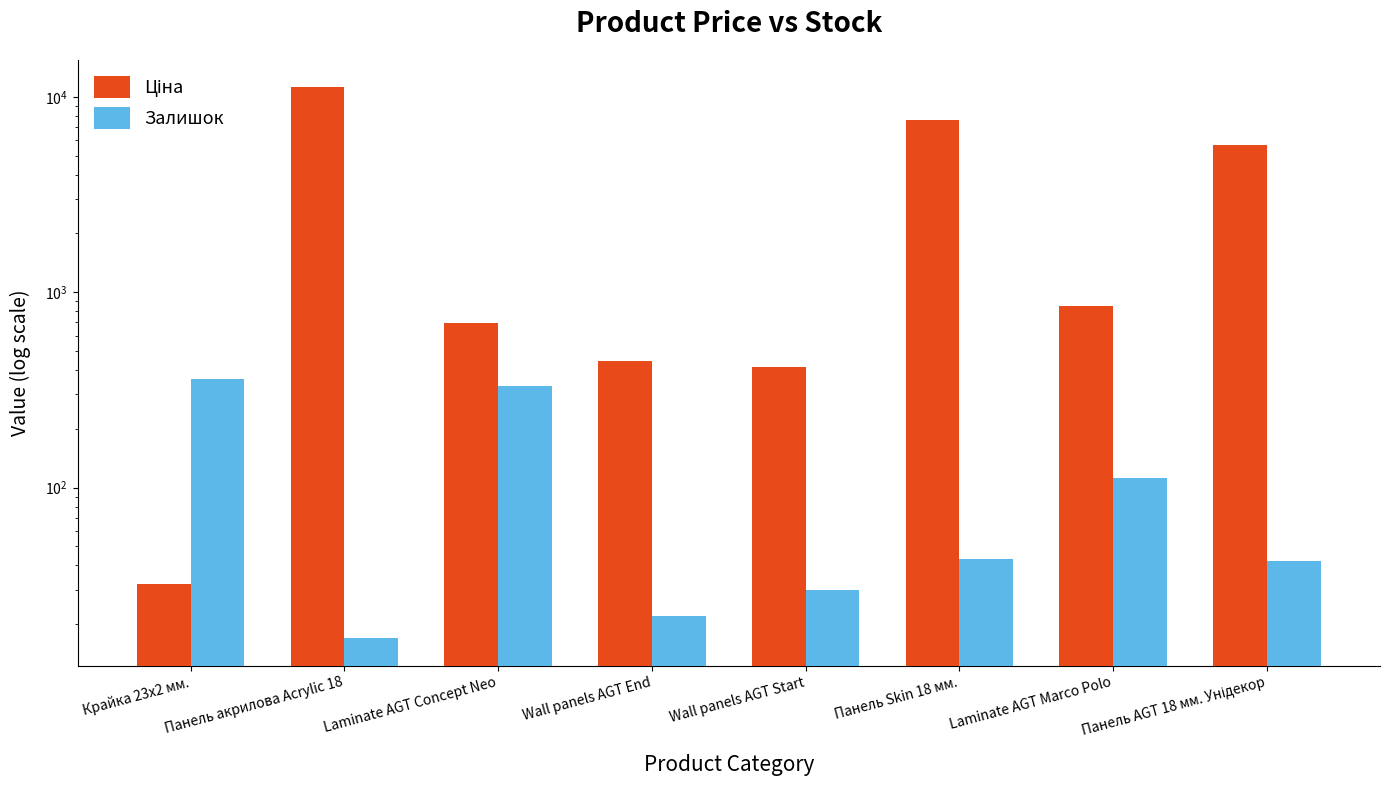

Rank the categories by Залишок value from highest to lowest.

Крайка 23x2 мм., Laminate AGT Concept Neo, Laminate AGT Marco Polo, Панель Skin 18 мм., Панель AGT 18 мм. Унідекор, Wall panels AGT Start, Wall panels AGT End, Панель акрилова Acrylic 18